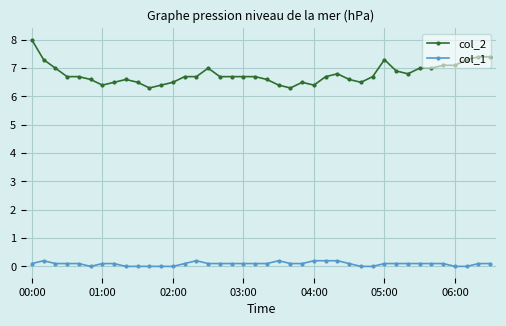

What is the average value of the col_2 series?

6.8